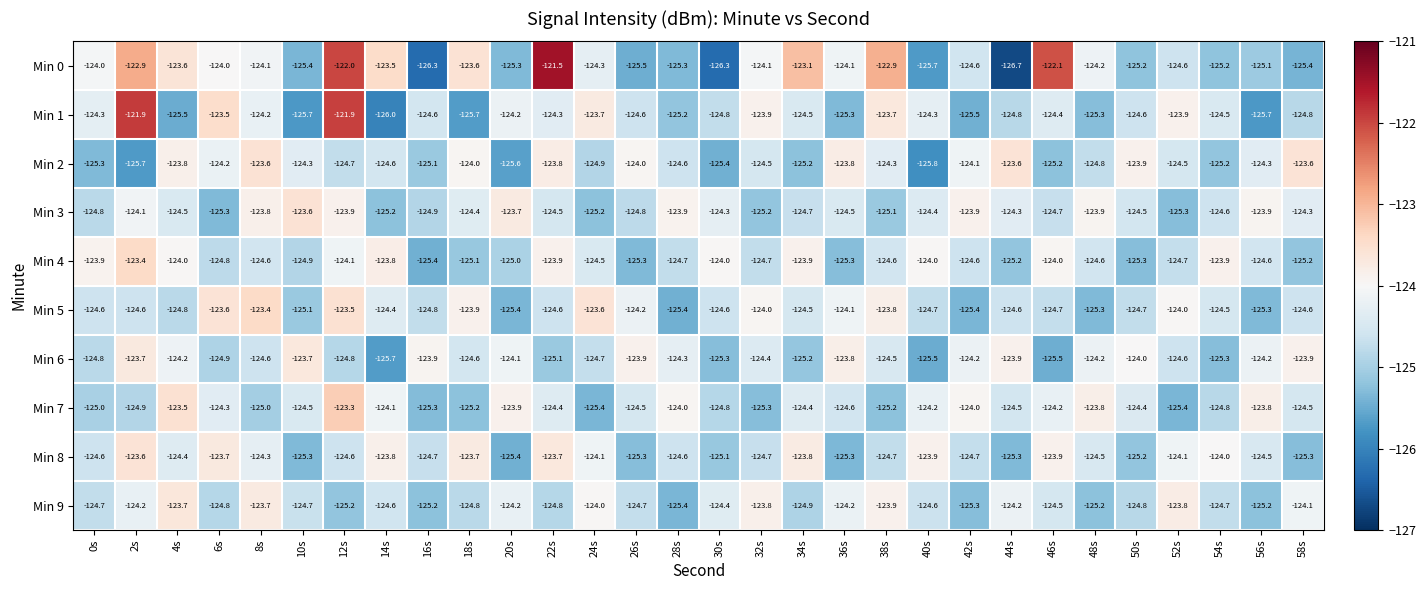

At which category does the chart reach its peak across all series?

22s